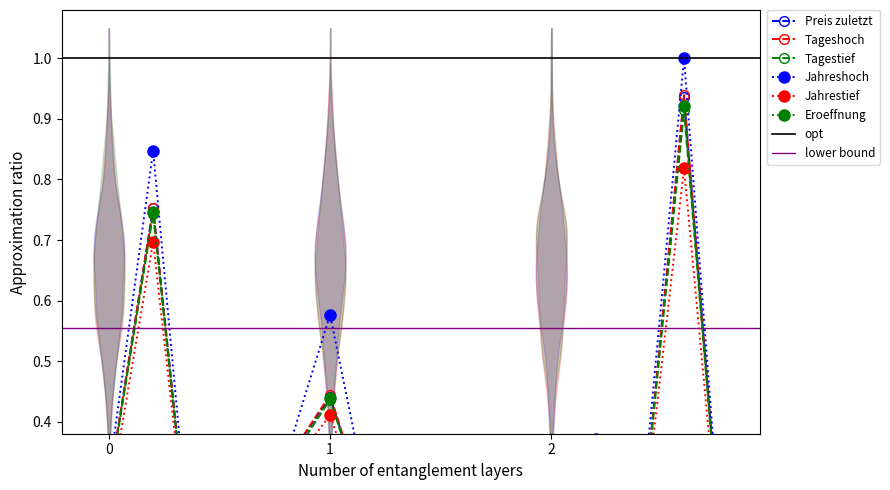

What is the difference between the second highest and minimum values in the Jahrestief series?

0.7